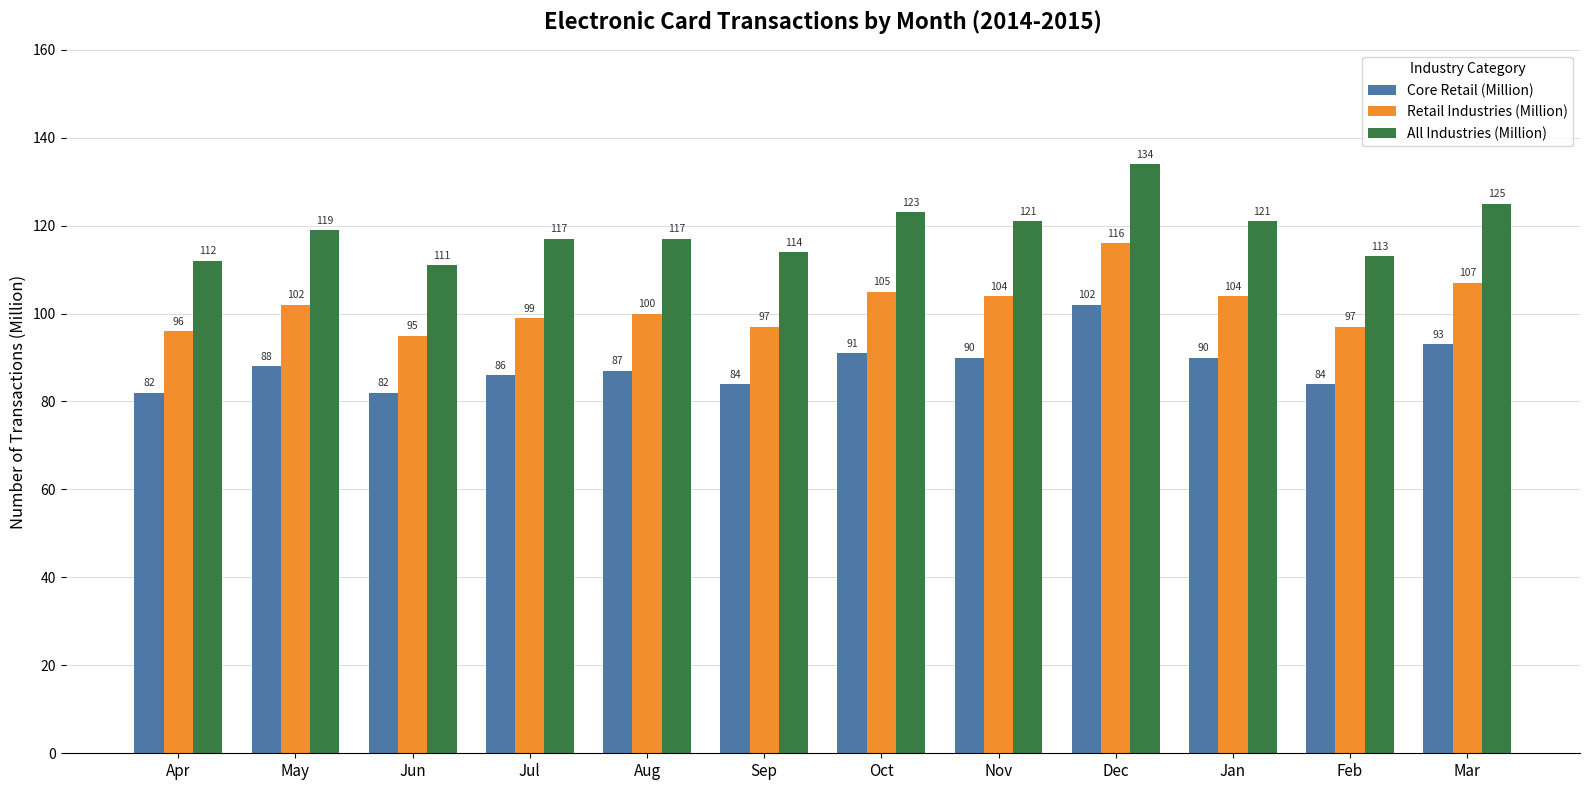

Rank the series at Sep from lowest to highest value.

Core Retail (Million), Retail Industries (Million), All Industries (Million)